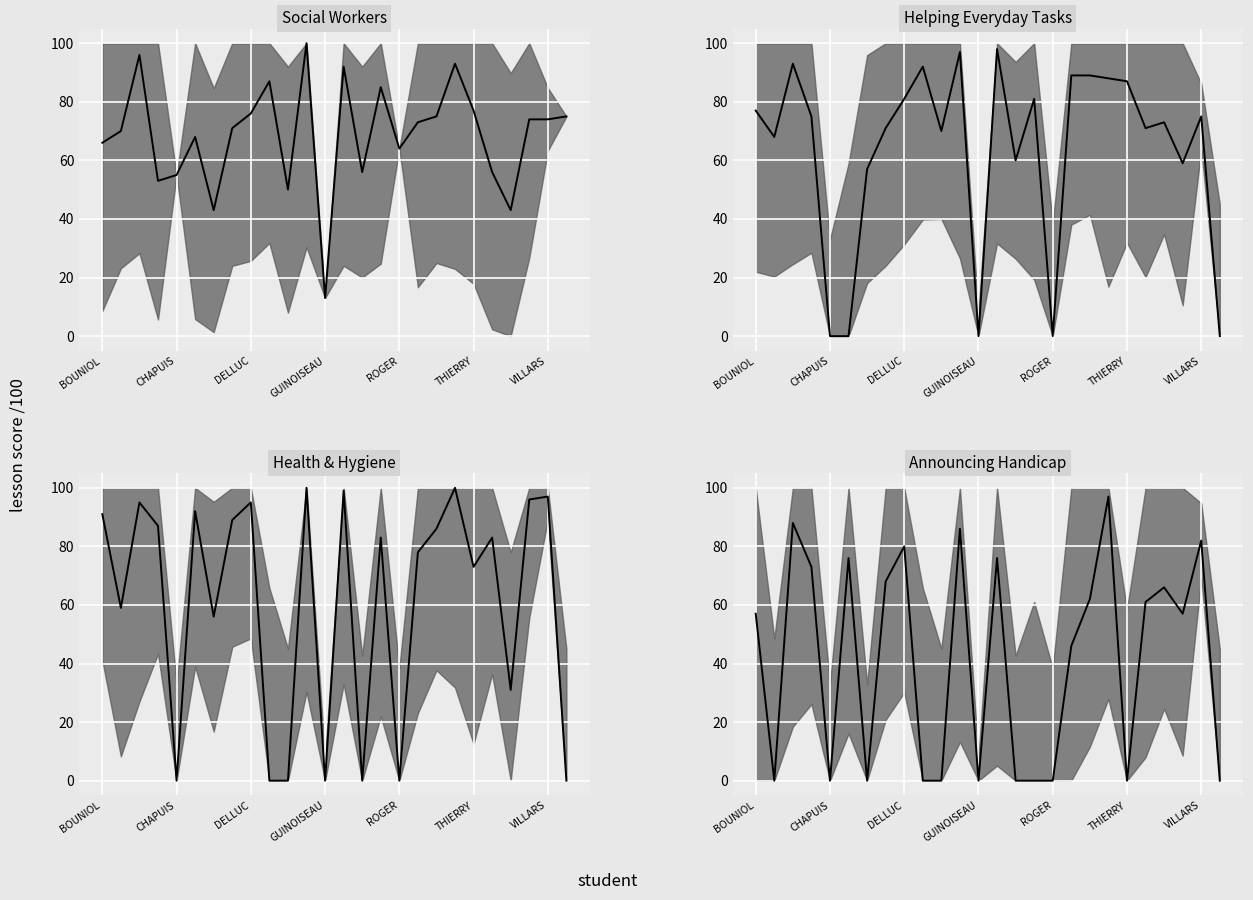

In Announcing Handicap (lesson score), how many points are lower than both neighbors (excluding endpoints)?

6